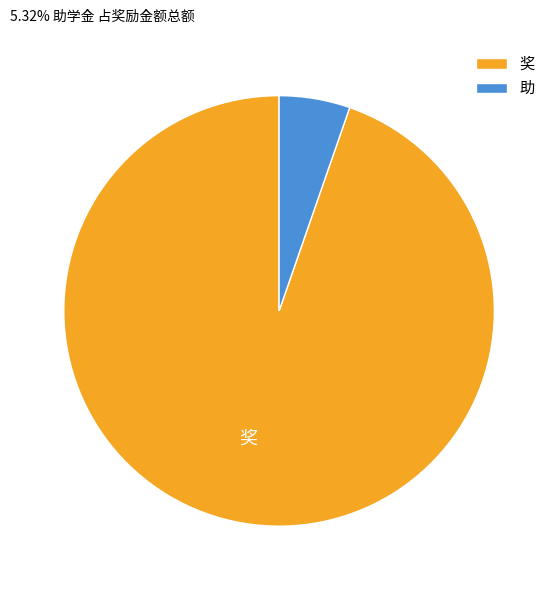

Combined, do 奖 and 助 account for over 50%?

Yes